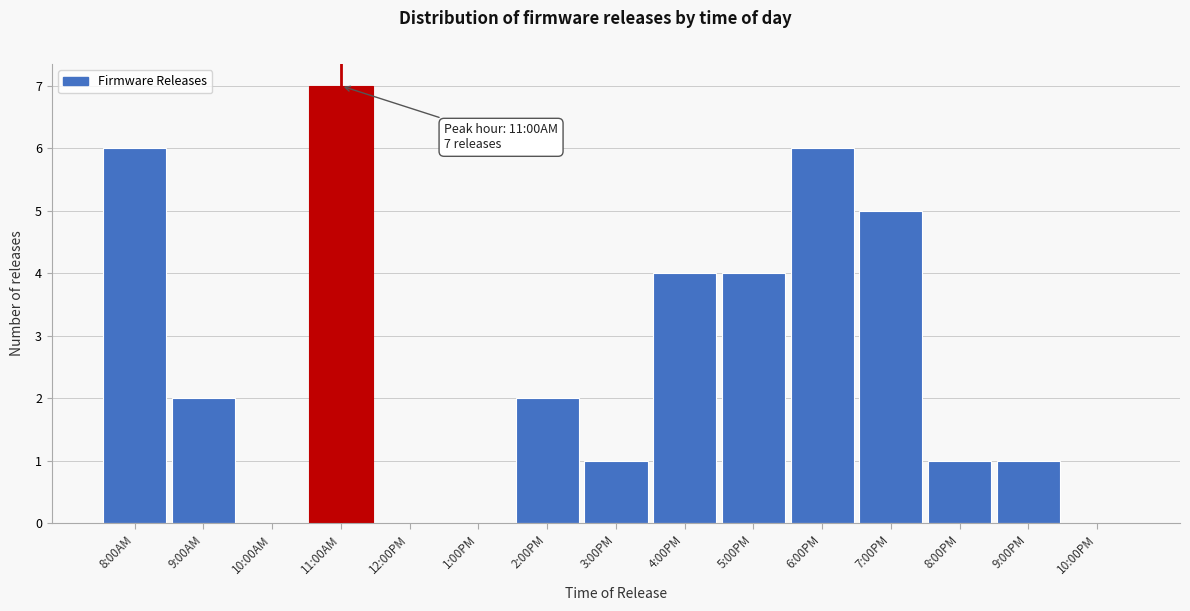

Reading left to right, what are all the values shown in this chart?

8:00AM=6	9:00AM=2	10:00AM=0	11:00AM=7	12:00PM=0	1:00PM=0	2:00PM=2	3:00PM=1	4:00PM=4	5:00PM=4	6:00PM=6	7:00PM=5	8:00PM=1	9:00PM=1	10:00PM=0